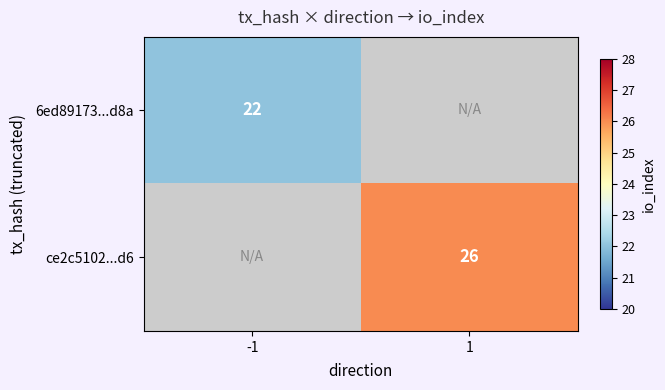

The value of ce2c5102...d6 at 1 is 26. True or false?

True